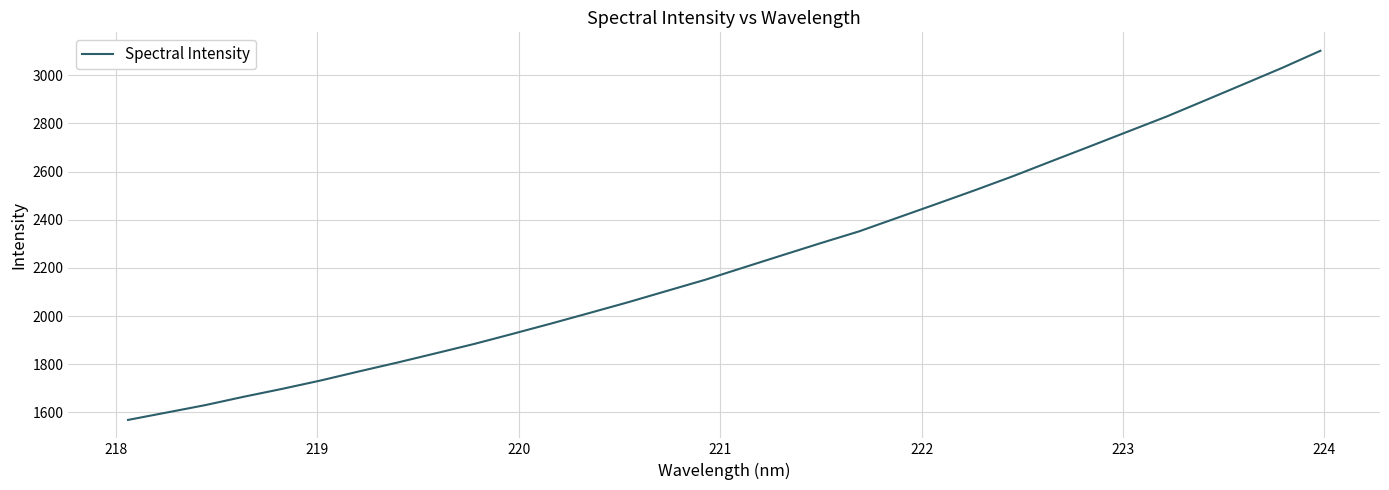

What is the minimum value shown in the chart?

1569.2